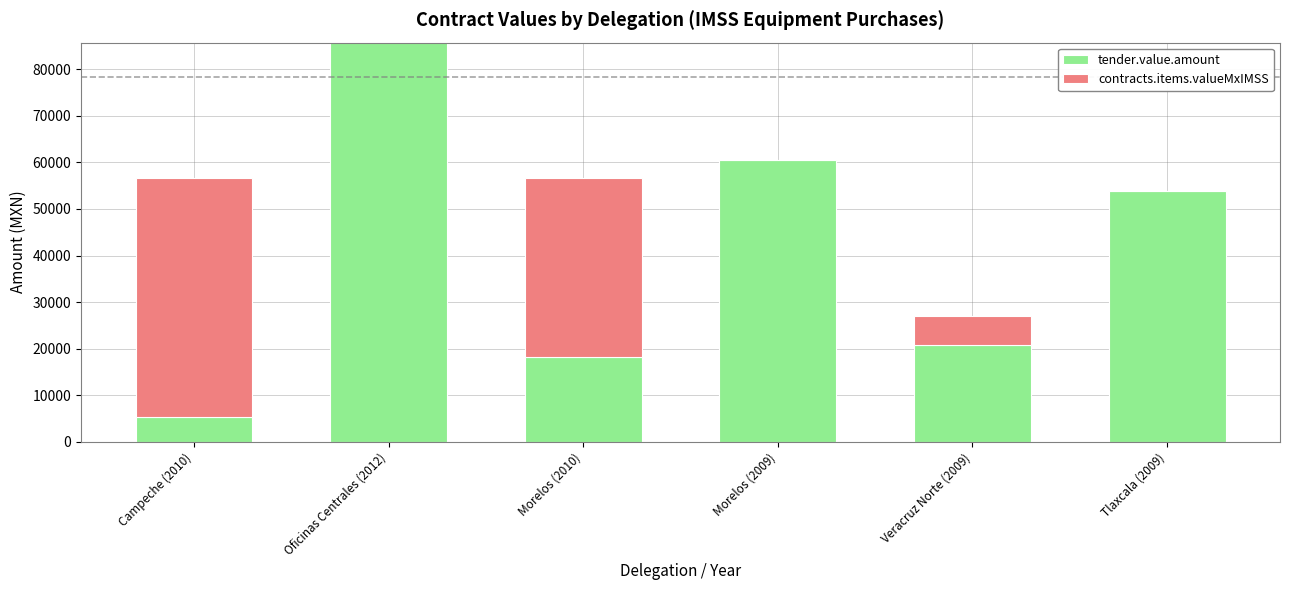

What is the highest value of the tender.value.amount series?

207862.9